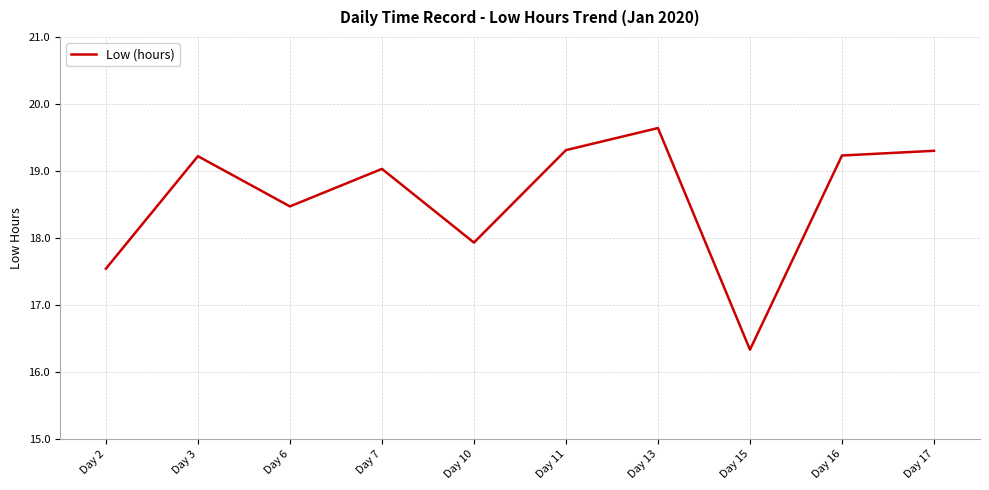

Which has a higher value, Day 7 or Day 13?

Day 13